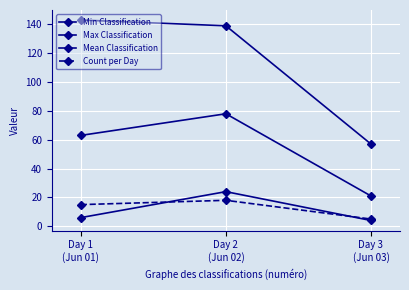

Reading left to right, list all the values displayed in this chart.

Min Classification: Day 1
(Jun 01)=6	Day 2
(Jun 02)=24	Day 3
(Jun 03)=4
Max Classification: Day 1
(Jun 01)=143	Day 2
(Jun 02)=139	Day 3
(Jun 03)=57
Mean Classification: Day 1
(Jun 01)=63	Day 2
(Jun 02)=78	Day 3
(Jun 03)=21
Count per Day: Day 1
(Jun 01)=15	Day 2
(Jun 02)=18	Day 3
(Jun 03)=5